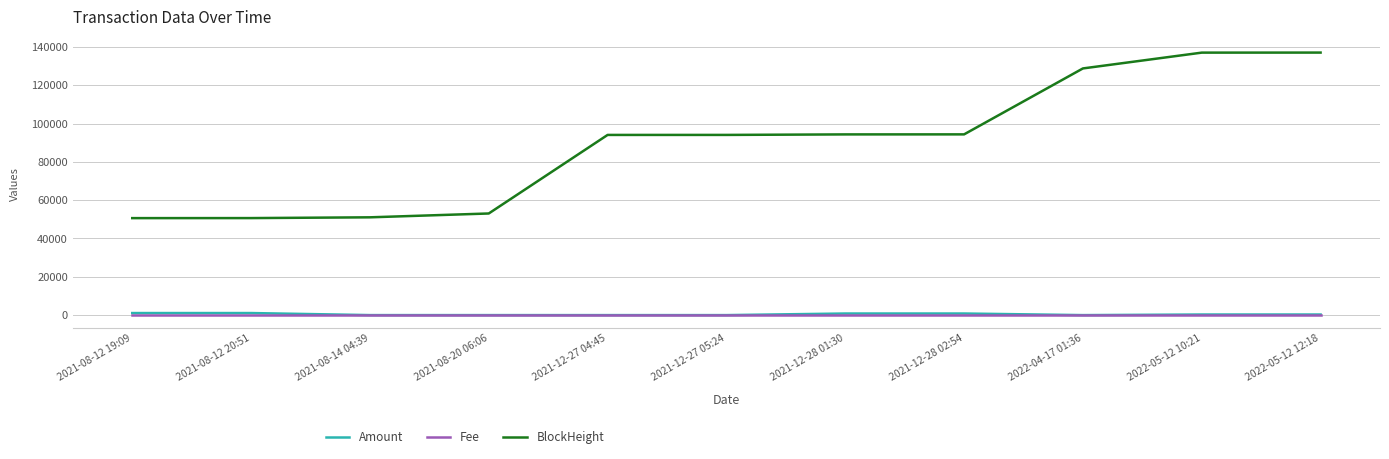

The value of BlockHeight at 2021-08-14 04:39 is 51039.0. True or false?

True